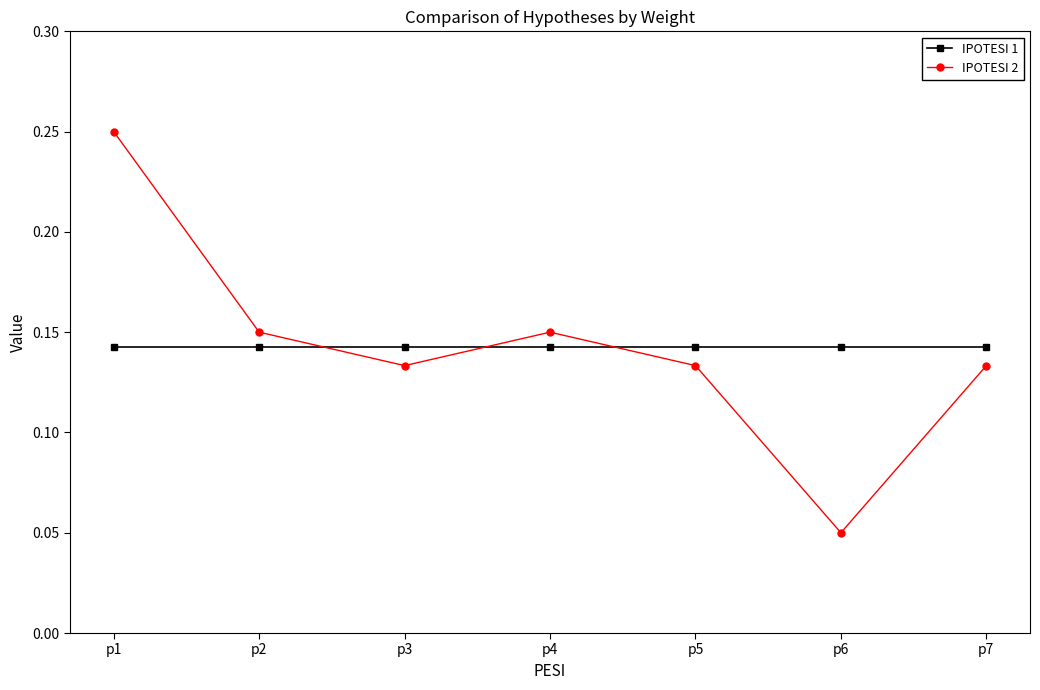

How many distinct data groups are displayed?

2